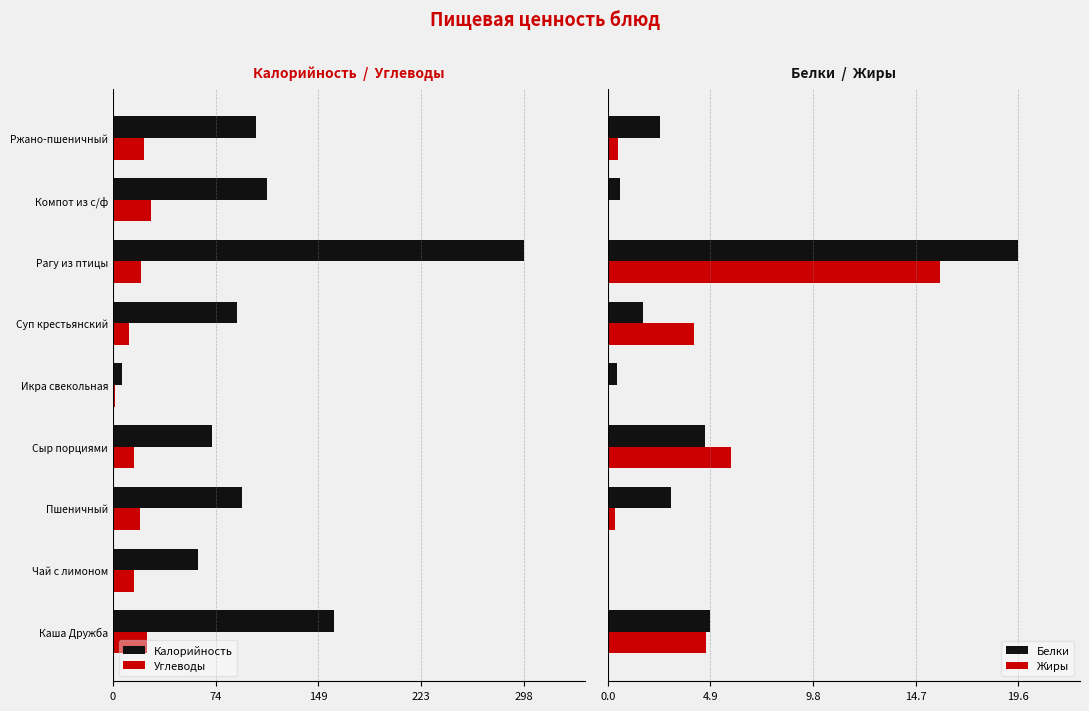

What is the highest value of the Жиры series?

15.9